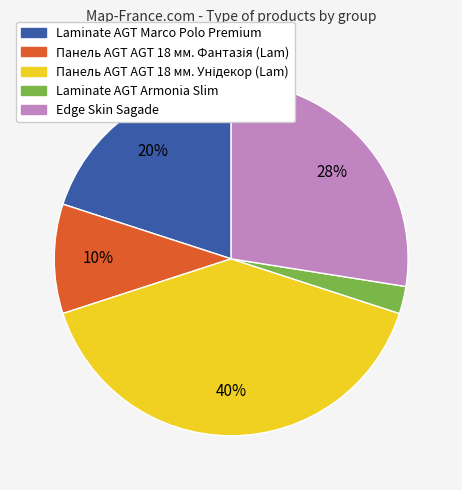

Is it true that Laminate AGT Armonia Slim is 2% of the pie?

True